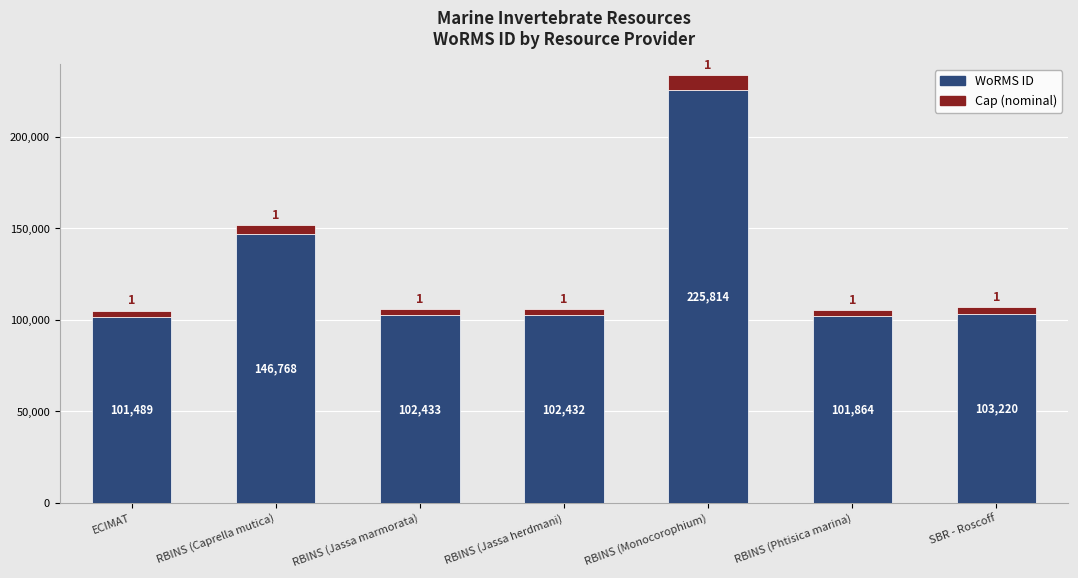

At which category is the sum across all series the highest?

RBINS (Monocorophium)